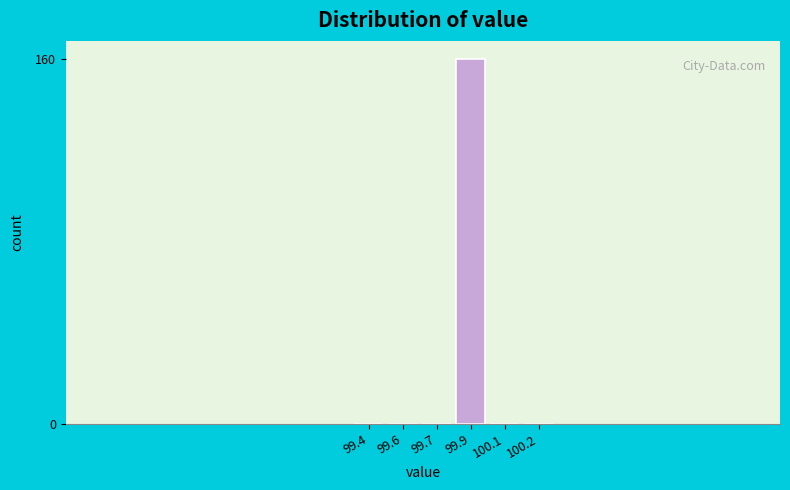

Reading left to right, extract all data points from this chart.

99.4=0	99.6=0	99.7=0	99.9=160	100.1=0	100.2=0